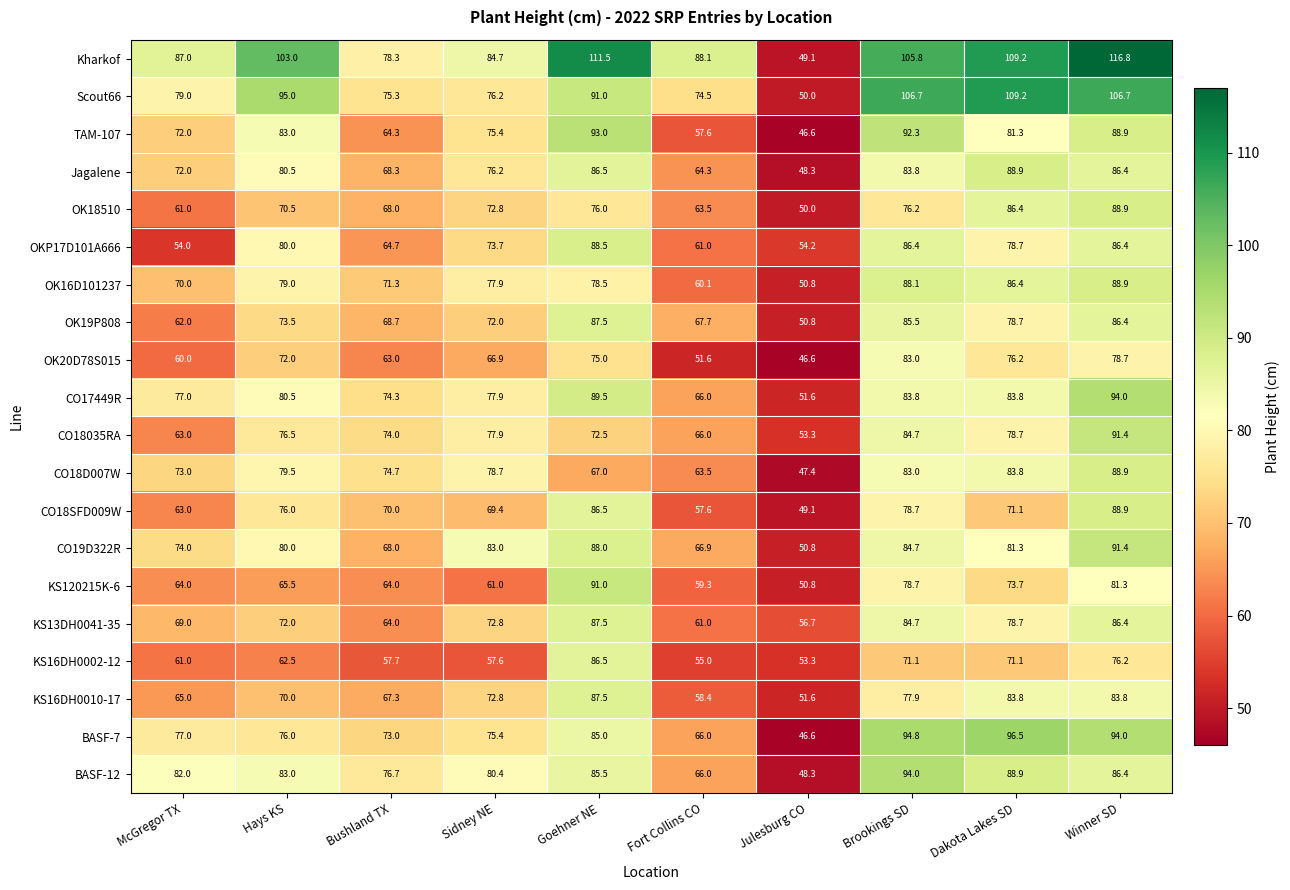

What is the spread (max minus min) of values at Hays KS?

40.5